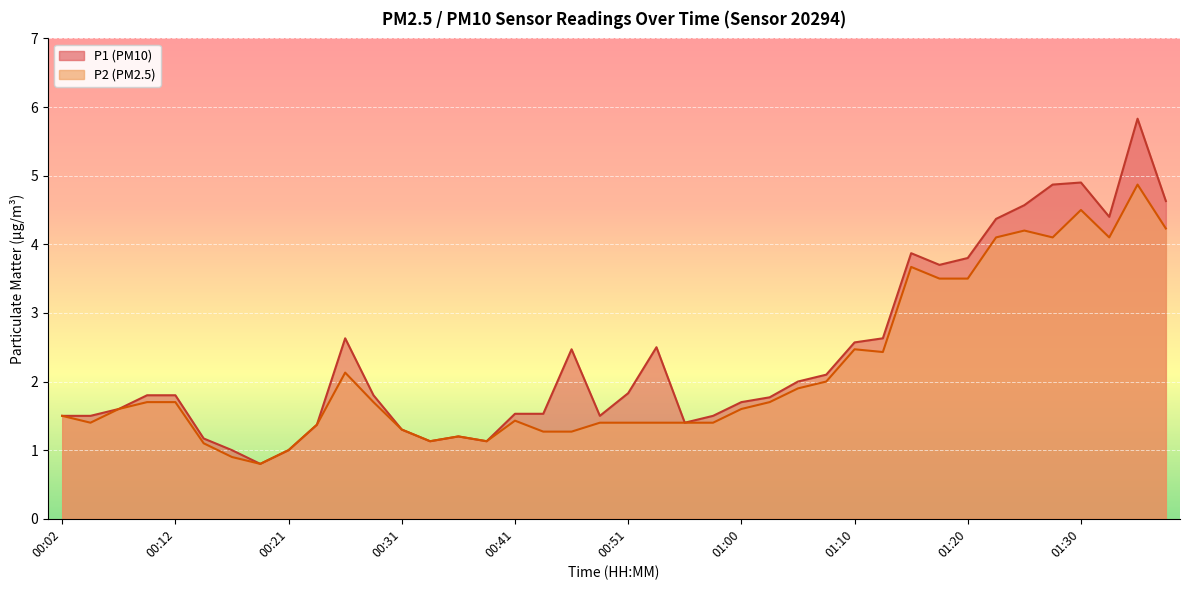

Reading right to left, transcribe all the data shown in this chart.

P1: 01:37=4.6	01:35=5.8	01:32=4.4	01:30=4.9	01:27=4.9	01:25=4.6	01:22=4.4	01:20=3.8	01:18=3.7	01:15=3.9	01:13=2.6	01:10=2.6	01:08=2.1	01:05=2.0	01:03=1.8	01:00=1.7	00:58=1.5	00:56=1.4	00:53=2.5	00:51=1.8	00:48=1.5	00:46=2.5	00:43=1.5	00:41=1.5	00:38=1.1	00:36=1.2	00:34=1.1	00:31=1.3	00:29=1.8	00:26=2.6	00:24=1.4	00:21=1.0	00:19=0.8	00:16=1.0	00:14=1.2	00:12=1.8	00:09=1.8	00:07=1.6	00:04=1.5	00:02=1.5
P2: 01:37=4.2	01:35=4.9	01:32=4.1	01:30=4.5	01:27=4.1	01:25=4.2	01:22=4.1	01:20=3.5	01:18=3.5	01:15=3.7	01:13=2.4	01:10=2.5	01:08=2.0	01:05=1.9	01:03=1.7	01:00=1.6	00:58=1.4	00:56=1.4	00:53=1.4	00:51=1.4	00:48=1.4	00:46=1.3	00:43=1.3	00:41=1.4	00:38=1.1	00:36=1.2	00:34=1.1	00:31=1.3	00:29=1.7	00:26=2.1	00:24=1.4	00:21=1.0	00:19=0.8	00:16=0.9	00:14=1.1	00:12=1.7	00:09=1.7	00:07=1.6	00:04=1.4	00:02=1.5